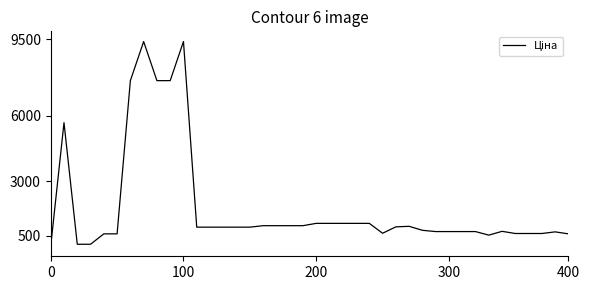

What is the difference between the maximum and minimum values?

9351.9